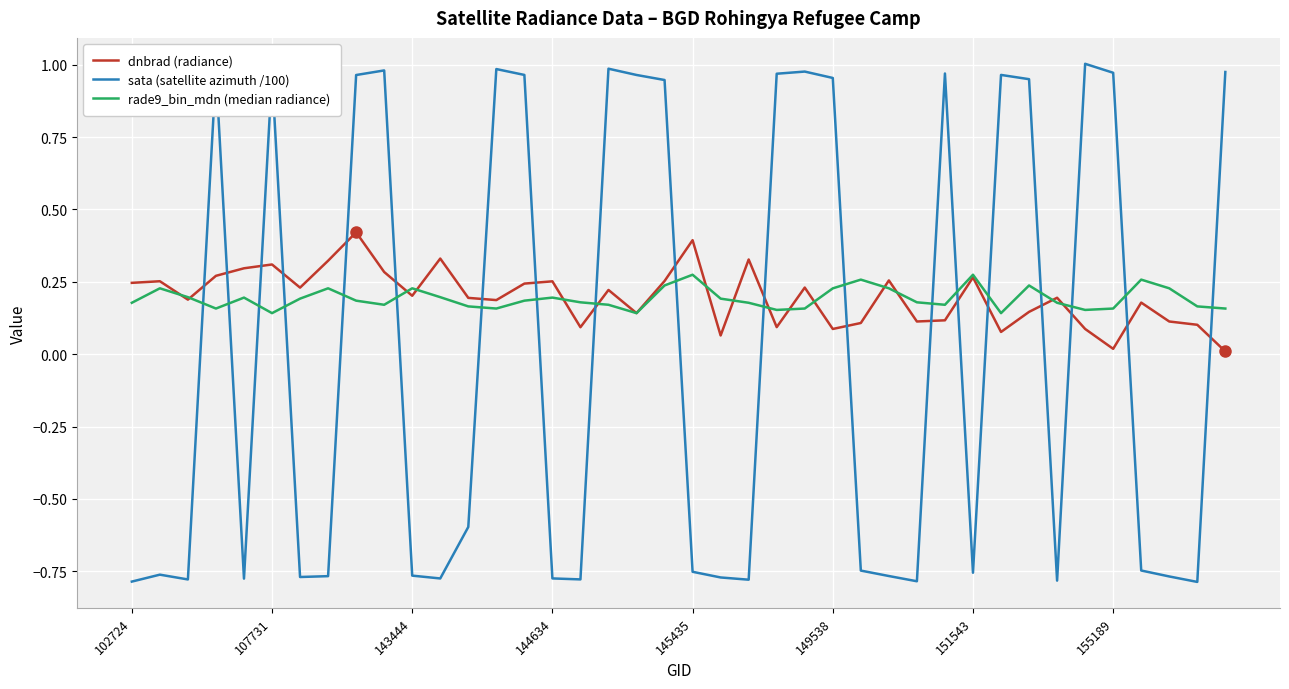

True or false: dnbrad (radiance) and sata (satellite azimuth /100) cross at least once.

True